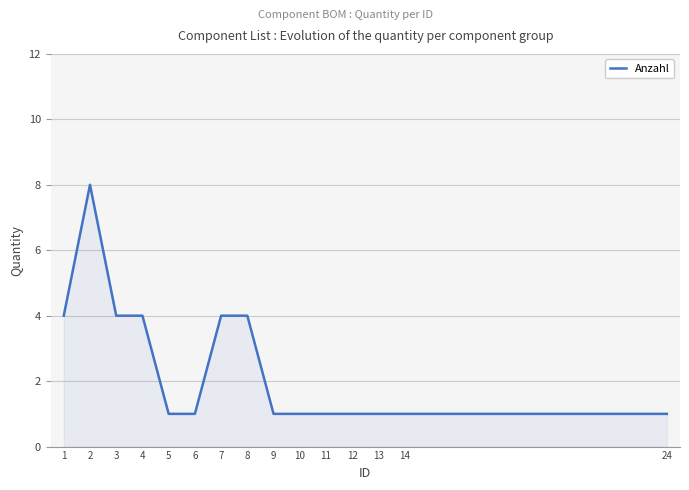

Reading left to right, extract all data points from this chart.

4	8	4	4	1	1	4	4	1	1	1	1	1	1	1